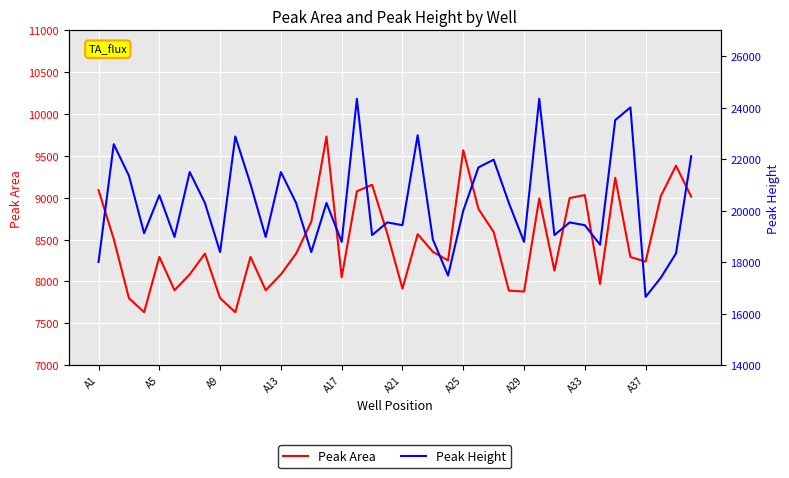

What is the average value of the Peak Height series?

20261.0